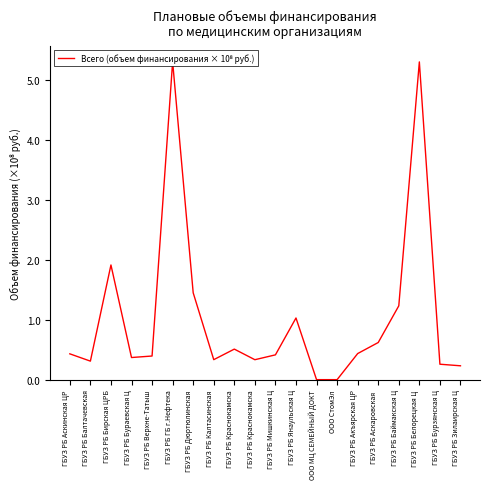

Rank the categories by value from highest to lowest.

ГБУЗ РБ ГБ г.Нефтека, ГБУЗ РБ Белорецкая Ц, ГБУЗ РБ Бирская ЦРБ, ГБУЗ РБ Дюртюлинская, ГБУЗ РБ Баймакская Ц, ГБУЗ РБ Янаульская Ц, ГБУЗ РБ Аскаровская , ГБУЗ РБ Краснокамска, ГБУЗ РБ Акъярская ЦР, ГБУЗ РБ Аскинская ЦР, ГБУЗ РБ Мишкинская Ц, ГБУЗ РБ Верхне-Татыш, ГБУЗ РБ Бураевская Ц, ГБУЗ РБ Калтасинская, ГБУЗ РБ Краснокамска, ГБУЗ РБ Балтачевская, ГБУЗ РБ Бурзянская Ц, ГБУЗ РБ Зилаирская Ц, ООО МЦ СЕМЕЙНЫЙ ДОКТ, ООО СтомЭл